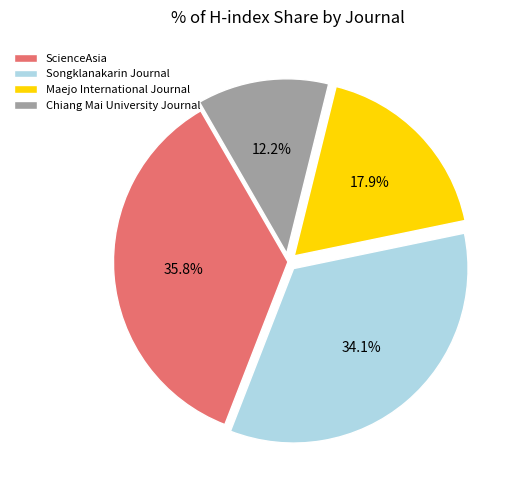

Approximately how many times larger is the value at Chiang Mai University Journal compared to Maejo International Journal?

0.7